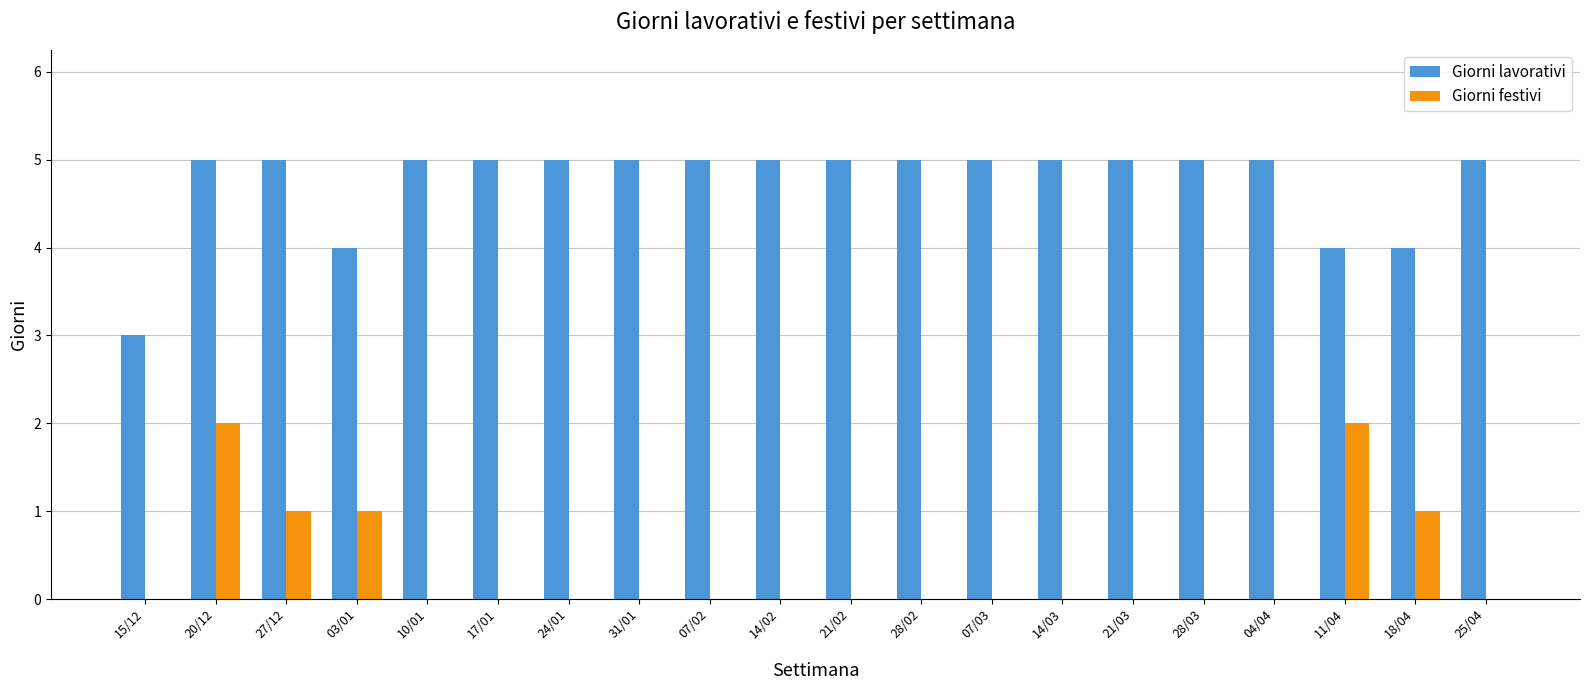

Count the number of data series in this chart.

2